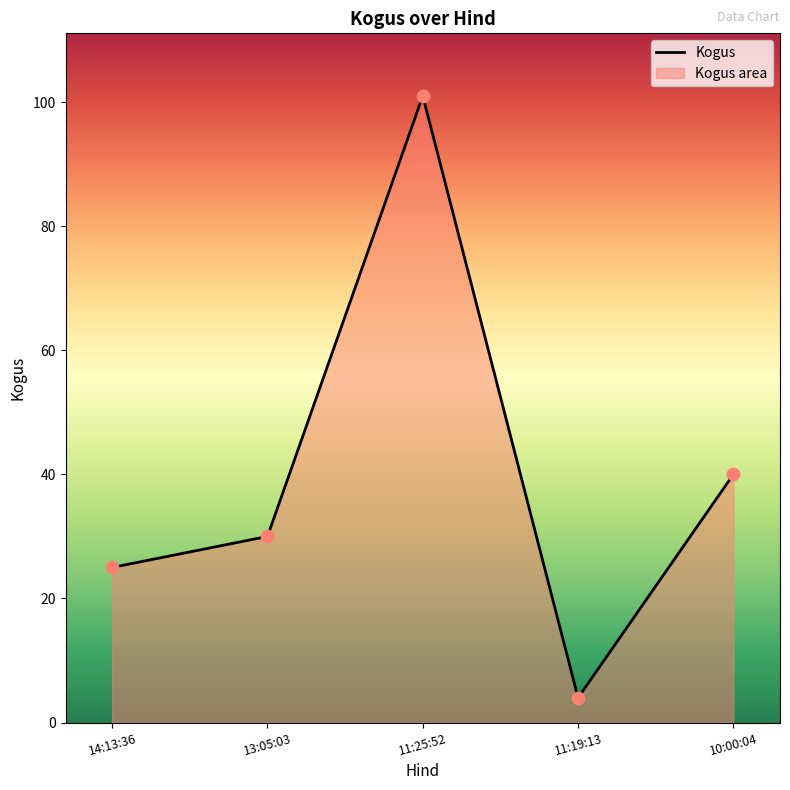

What is the change in value from 14:13:36 to 13:05:03?

+5